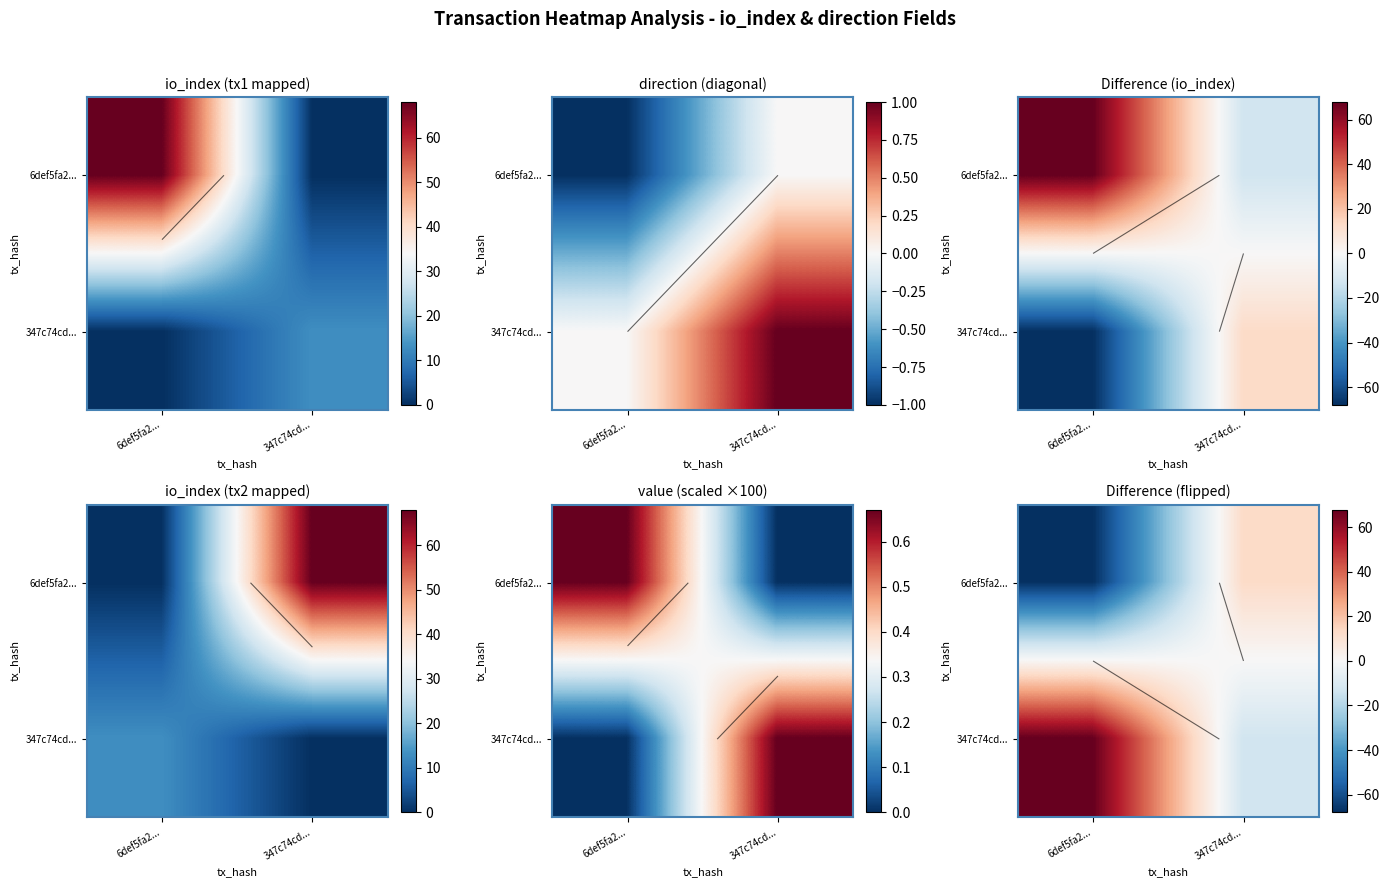

Between 6def5fa2... and 347c74cd..., which is larger?

347c74cd...